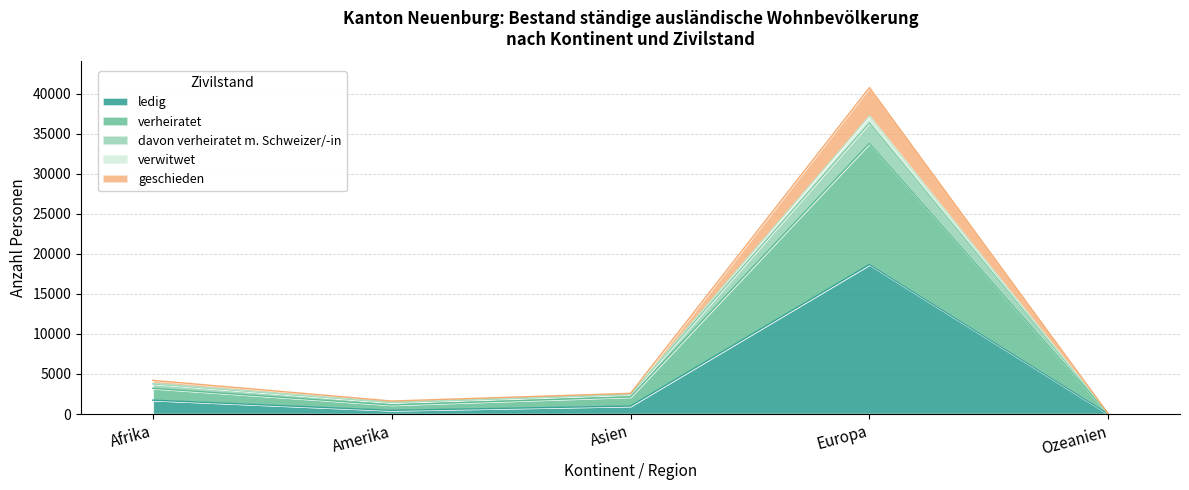

What is the maximum value for ledig?

18661